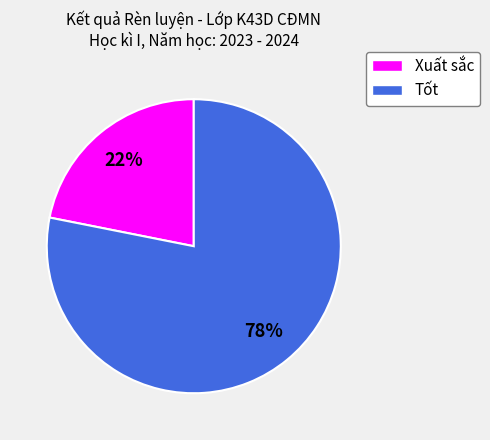

Do Tốt and Xuất sắc together represent more than half of the pie?

Yes